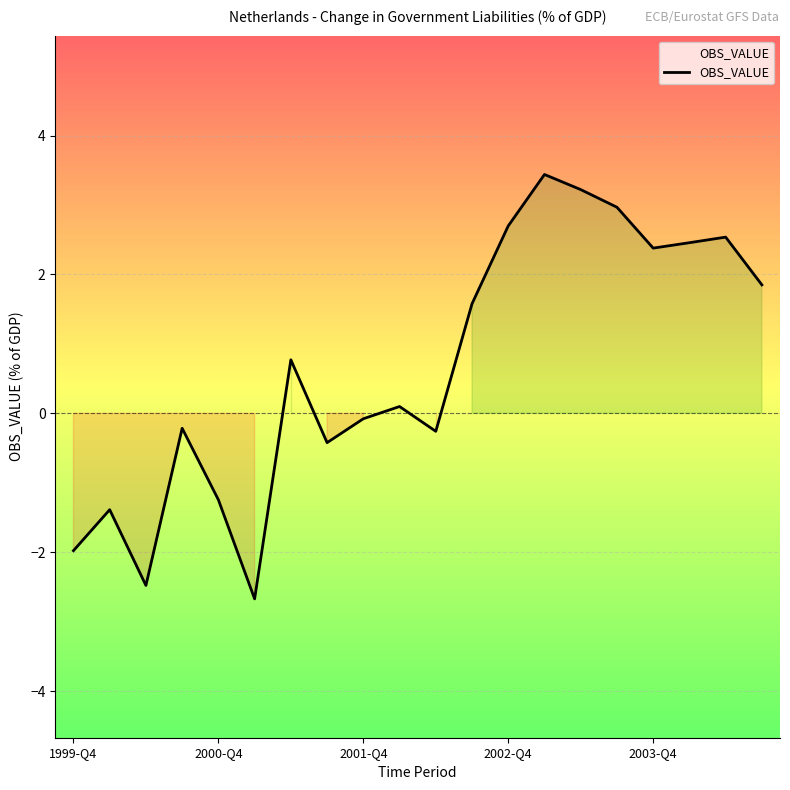

What is the highest value of the OBS_VALUE series?

3.4